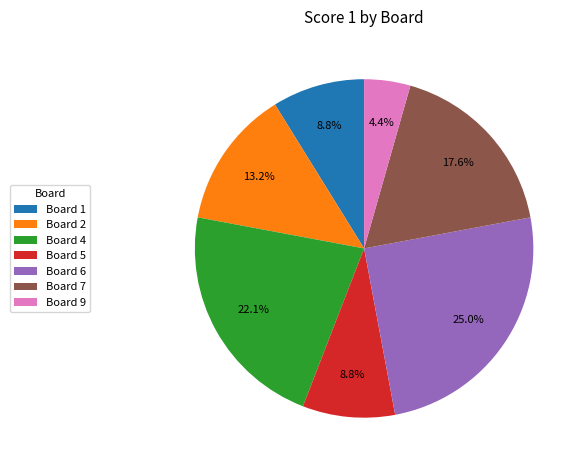

Approximately how many times larger is the value at Board 1 compared to Board 6?

0.4